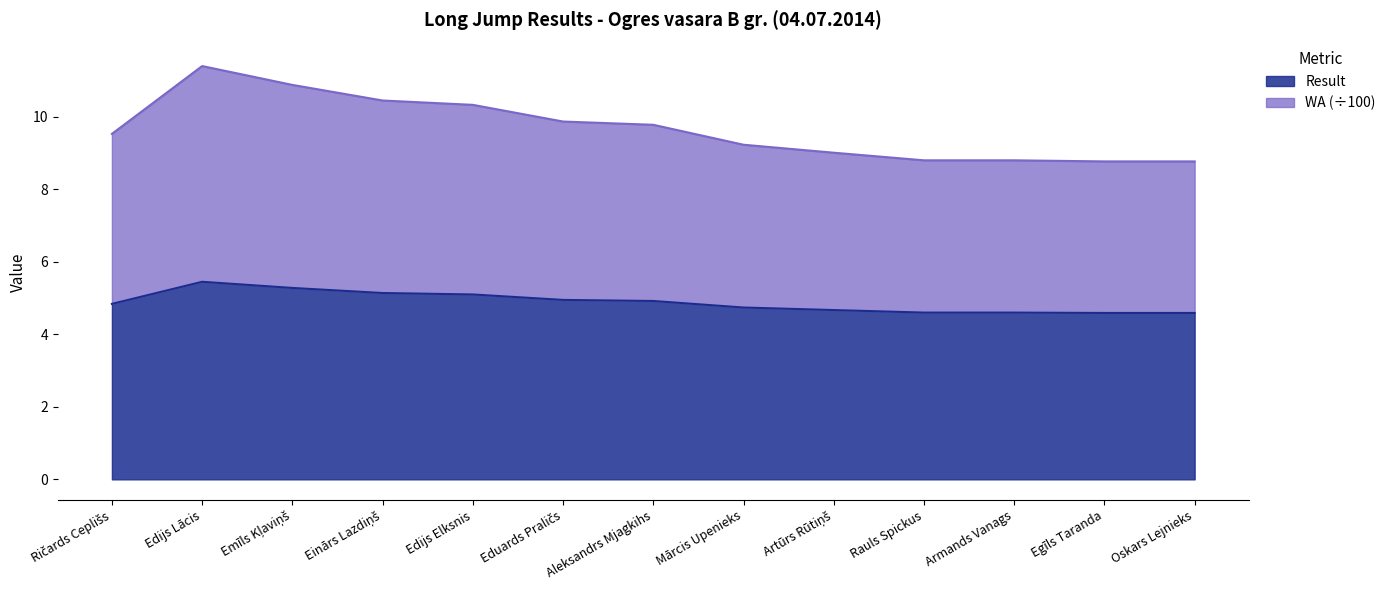

List the labels in order of Result value, largest first.

Edijs Lācis, Emīls Kļaviņš, Einārs Lazdiņš, Edijs Elksnis, Eduards Praličs, Aleksandrs Mjagkihs, Ričards Ceplišs, Mārcis Upenieks, Artūrs Rūtiņš, Rauls Spickus, Armands Vanags, Egīls Taranda, Oskars Lejnieks